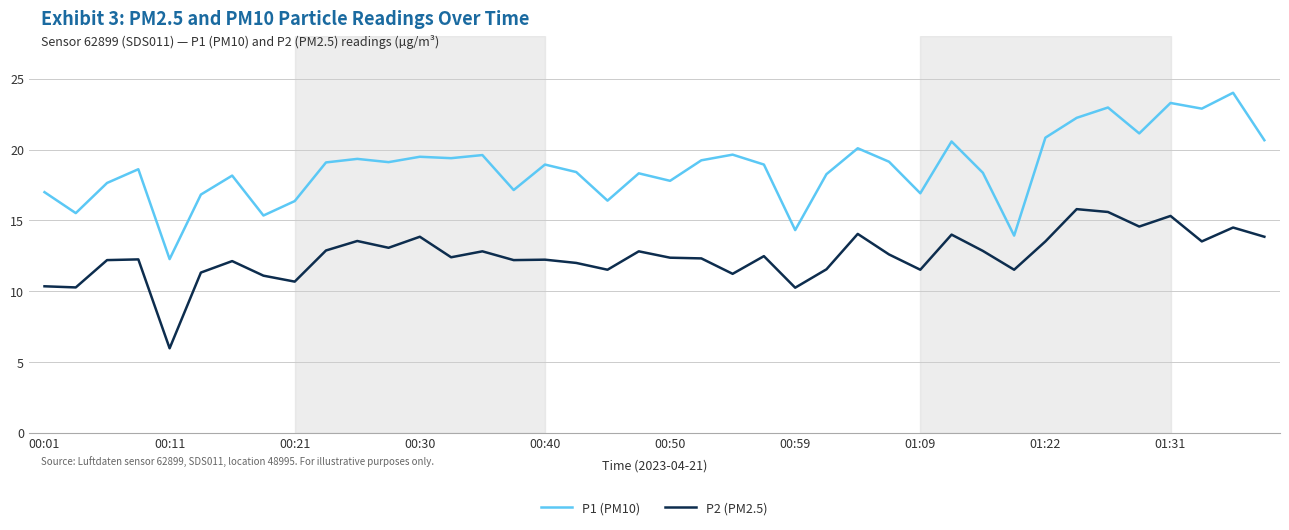

Which series has the largest range (max minus min)?

P1 (PM10)